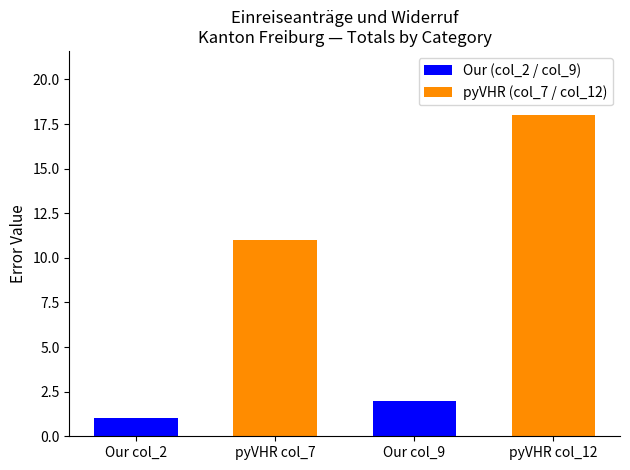

Which series has the largest range (max minus min)?

pyVHR (col_7/col_12)